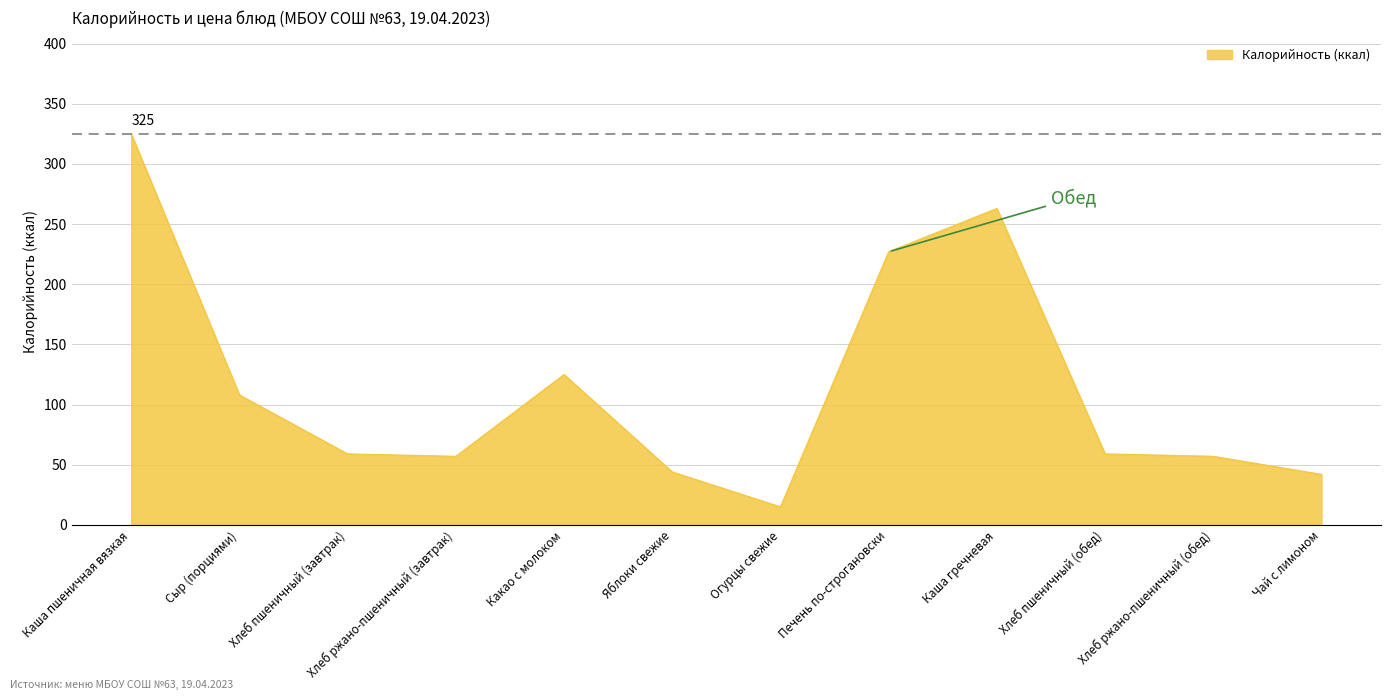

Count the number of data series in this chart.

1